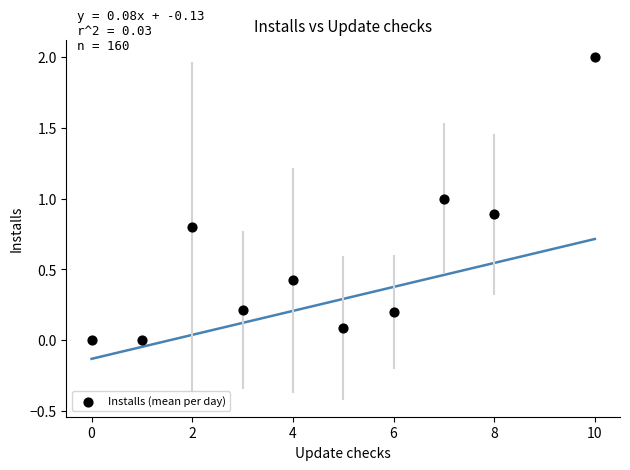

What is the average Y value?

0.6